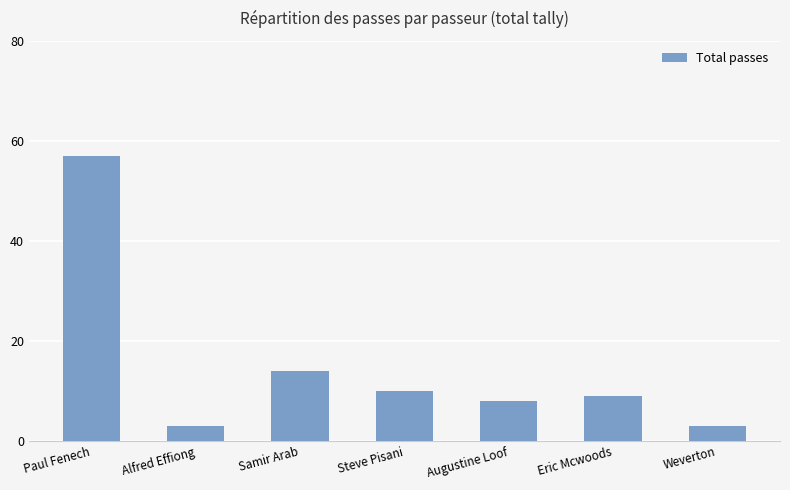

Count the number of categories in the chart.

7